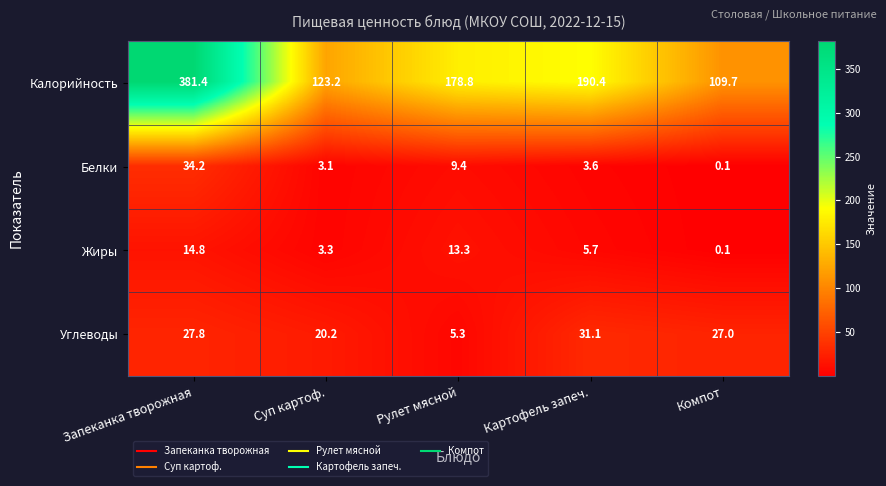

What is the approximate value of Жиры at Запеканка творожная?

14.8